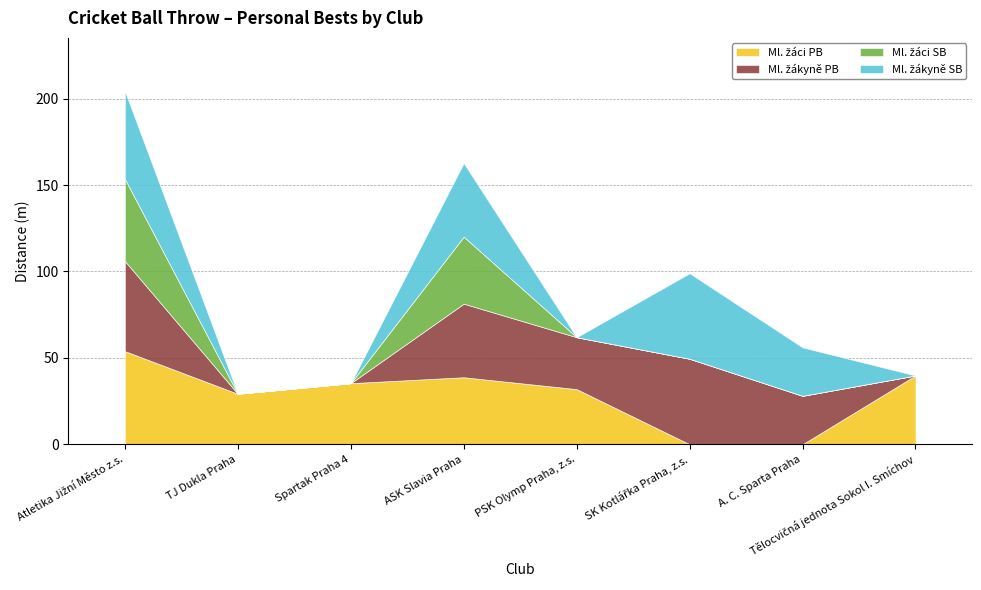

List the series in order of their overall mean, highest first.

Ml. žáci PB, Ml. žákyně PB, Ml. žákyně SB, Ml. žáci SB